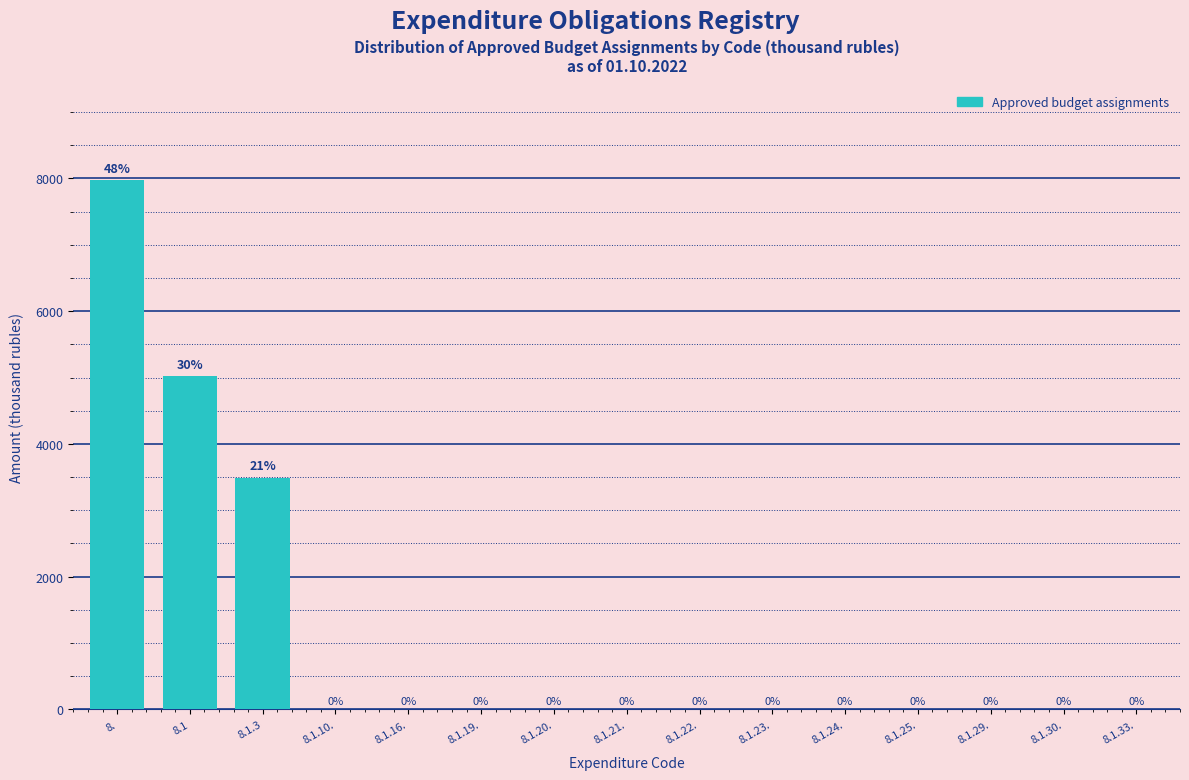

Between 8.1 and 8.1.25., which is larger?

8.1